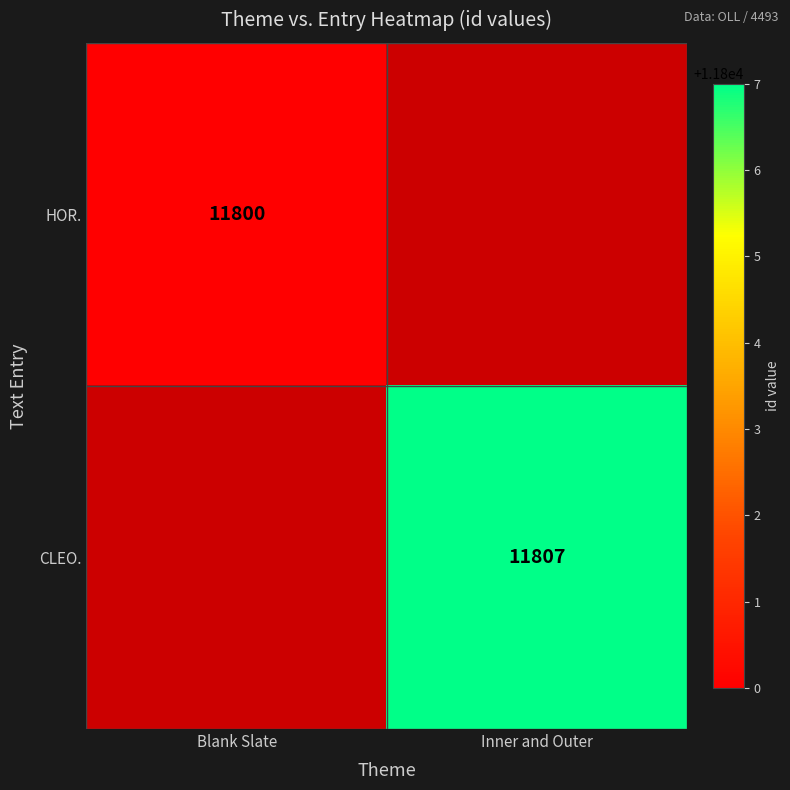

At which category does the chart reach its peak across all series?

Inner and Outer